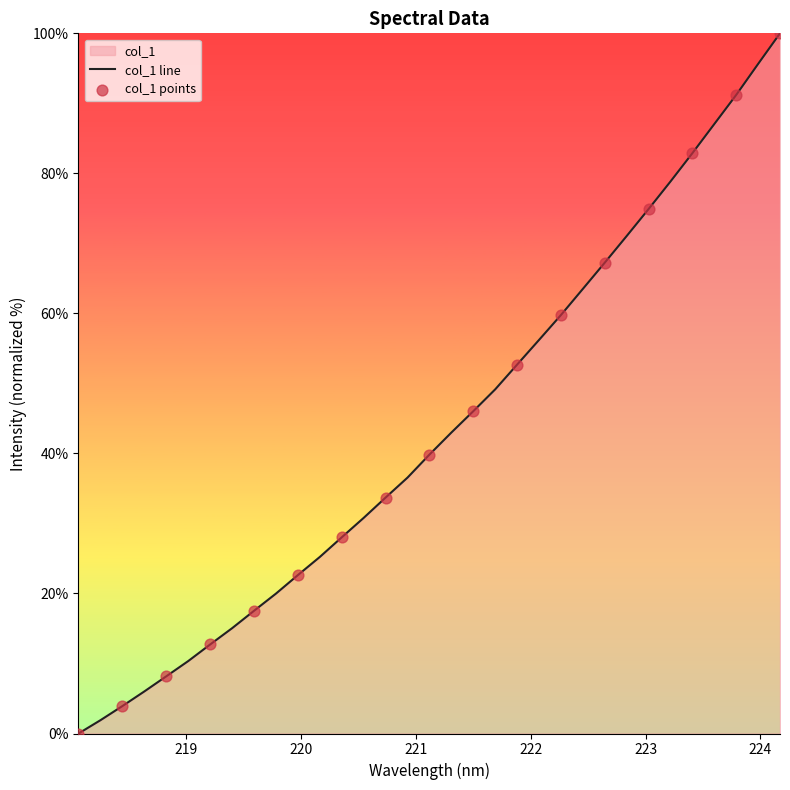

What is the change in value from 219.3979 to 223.2172?

+63.8